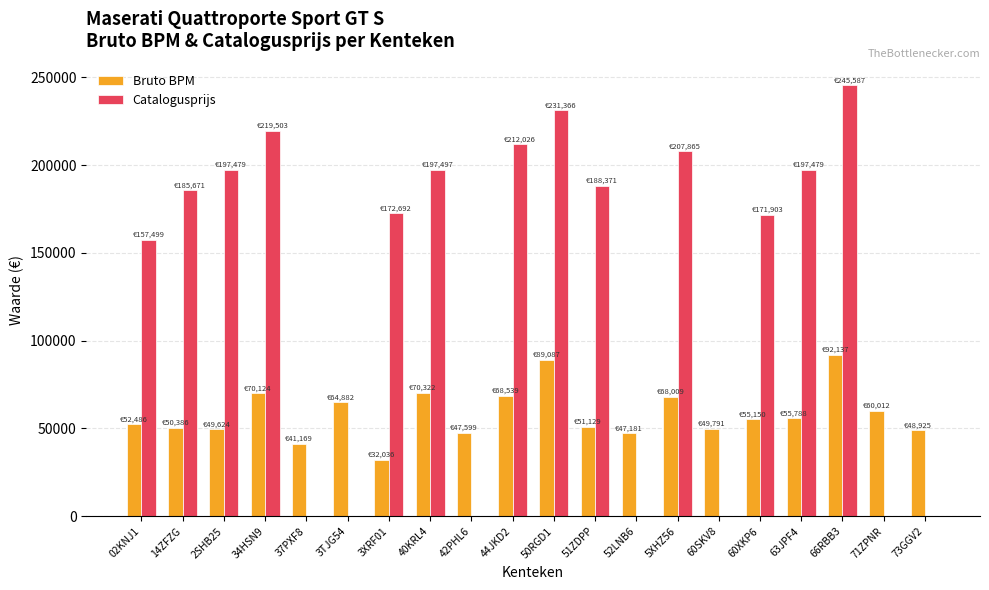

The value of Bruto BPM at 42PHL6 is 20348. True or false?

False